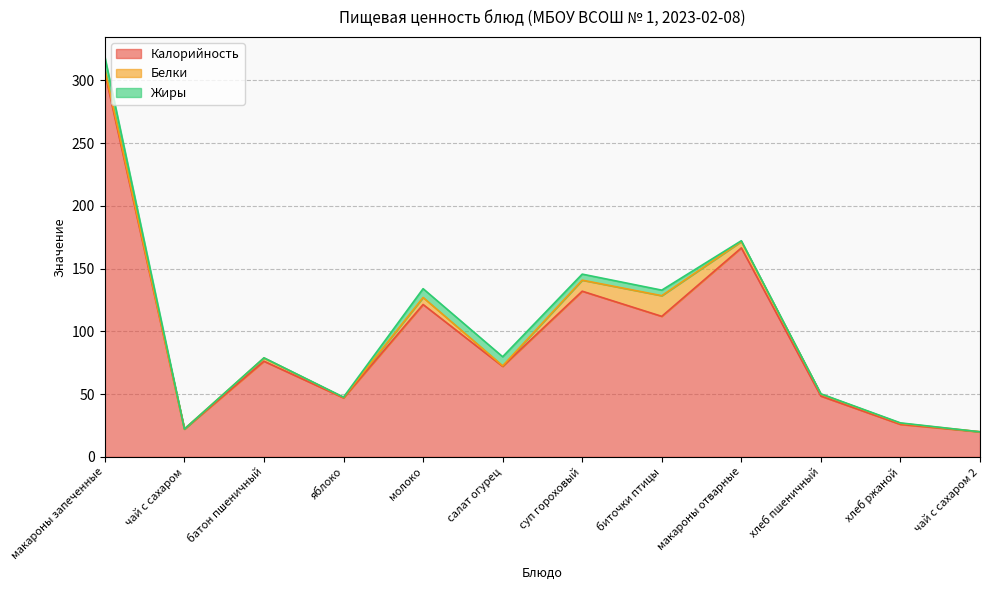

Reading left to right, extract all data points from this chart.

Калорийность: 306.0	22.2	76.2	47.0	121.4	72.1	132.0	112.0	166.5	48.4	25.9	20.0
Белки: 2.6	0.0	2.6	0.4	5.6	0.4	8.8	16.5	5.1	1.6	0.8	0.0
Жиры: 10.0	0.0	0.1	0.2	7.0	7.2	4.8	4.4	0.6	0.2	0.3	0.0